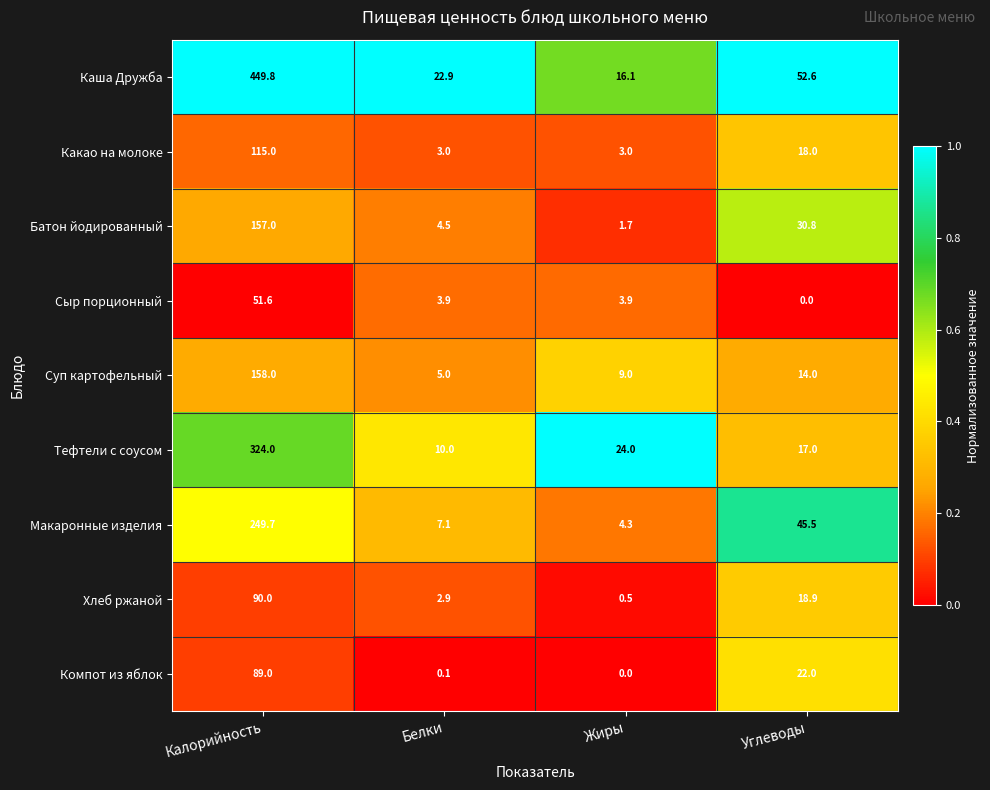

What is the total value across all series at Белки?

59.4